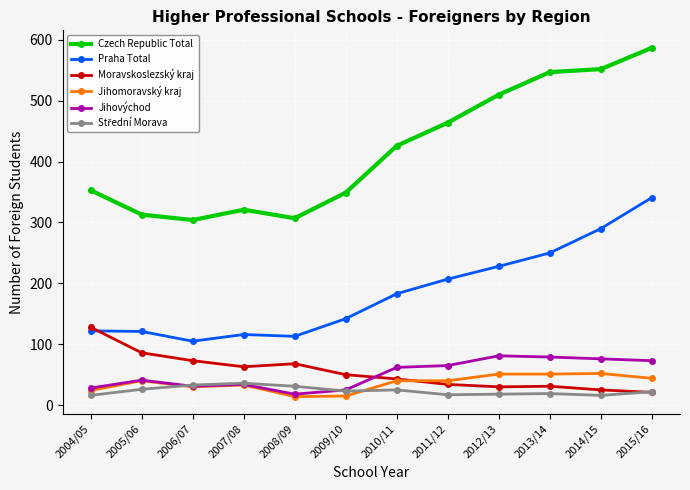

What is the smallest value displayed?

14